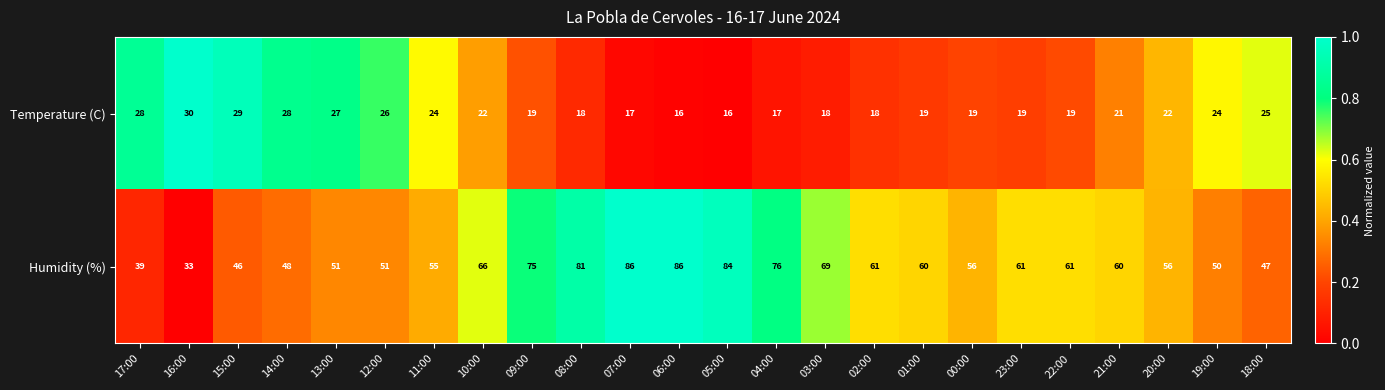

Which series changed the most between 20:00 and 19:00?

Humidity (%)